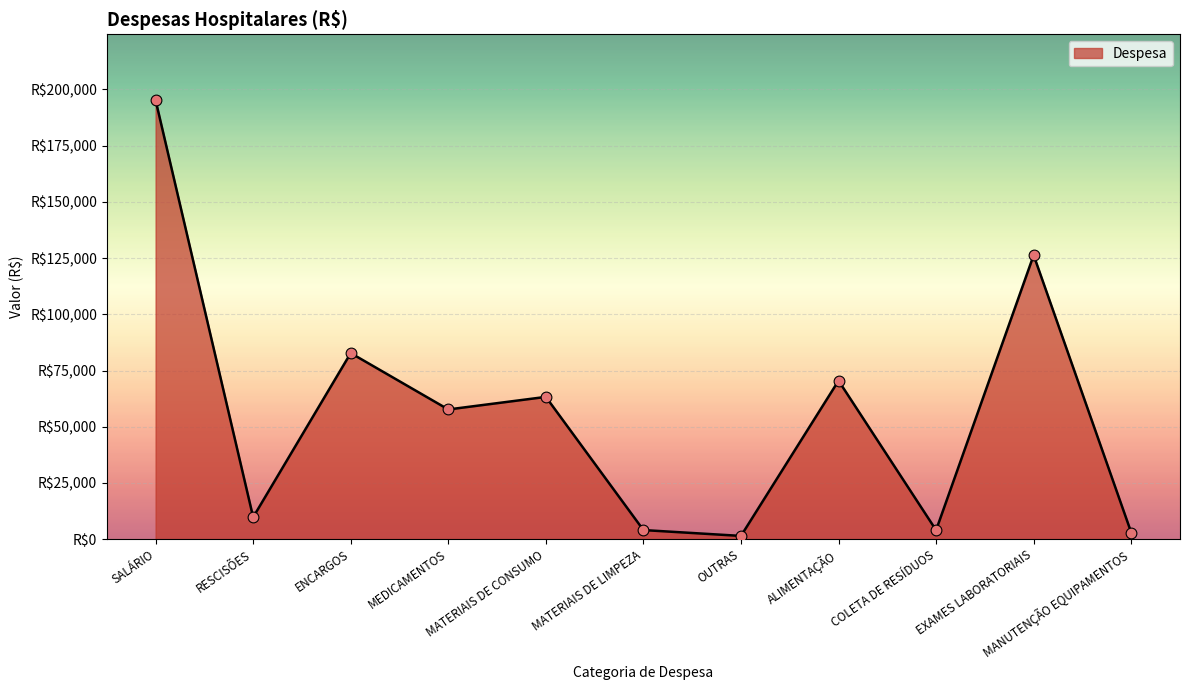

What is the ratio of the value at SALÁRIO to the value at MATERIAIS DE LIMPEZA?

48.3